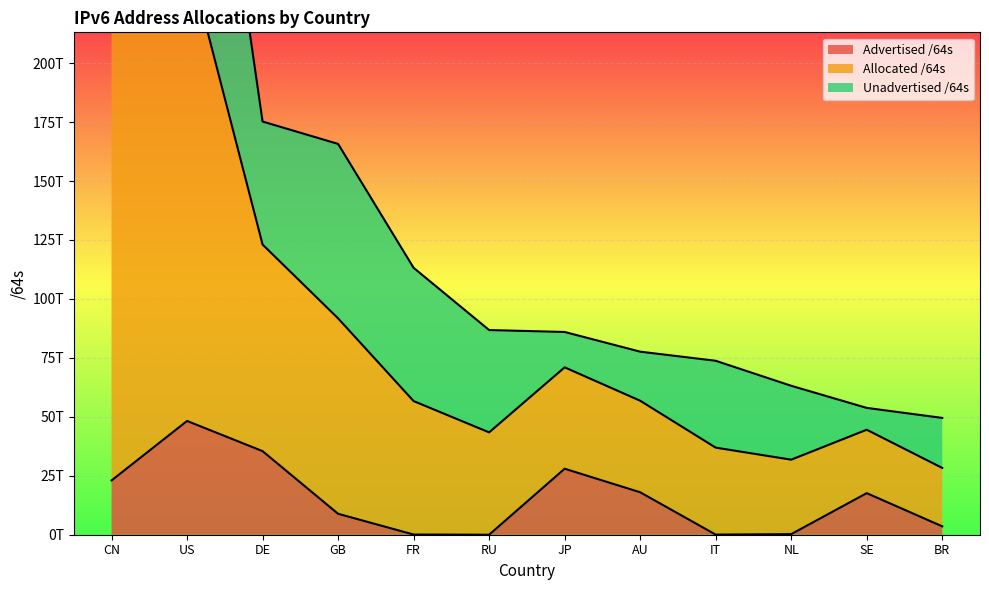

Read the Advertised /64s value at CN, to the nearest 50.

23019835162600